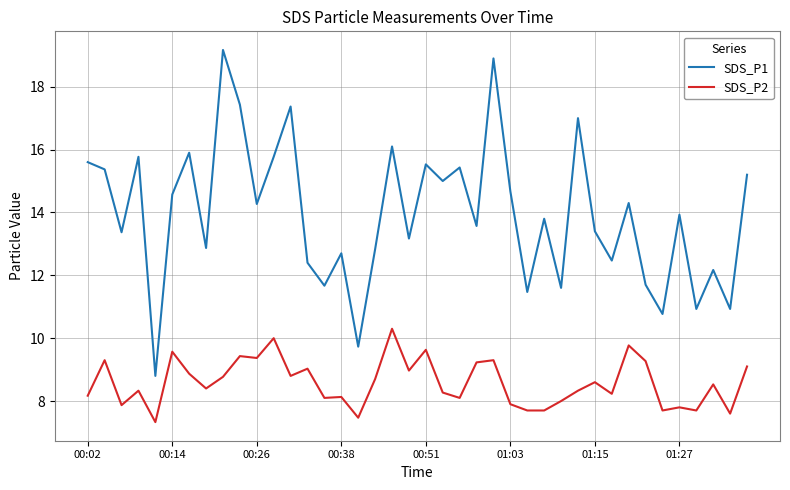

True or false: SDS_P1 and SDS_P2 cross at least once.

False